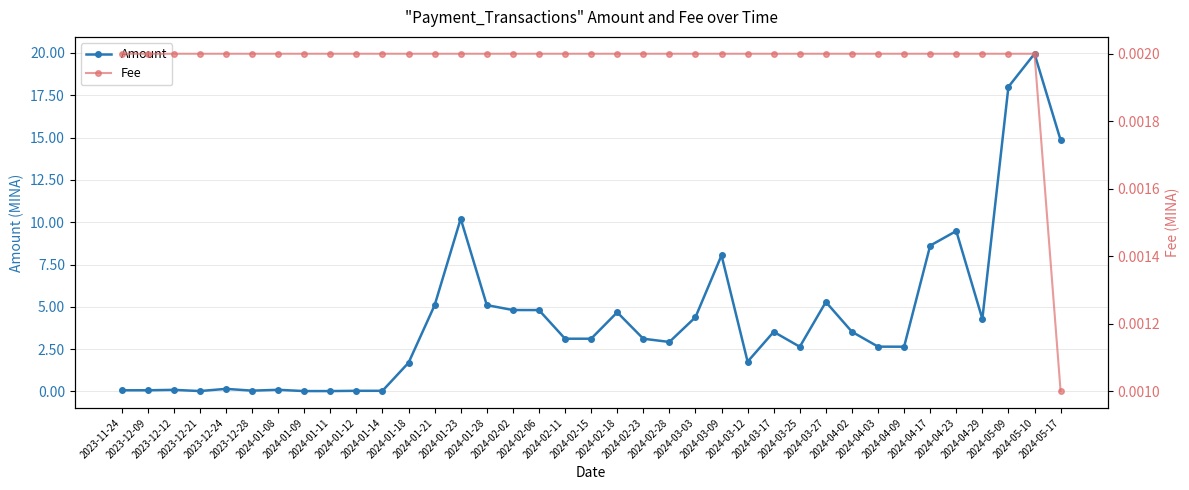

The value of Fee at 2024-03-17 is 0.0. True or false?

False